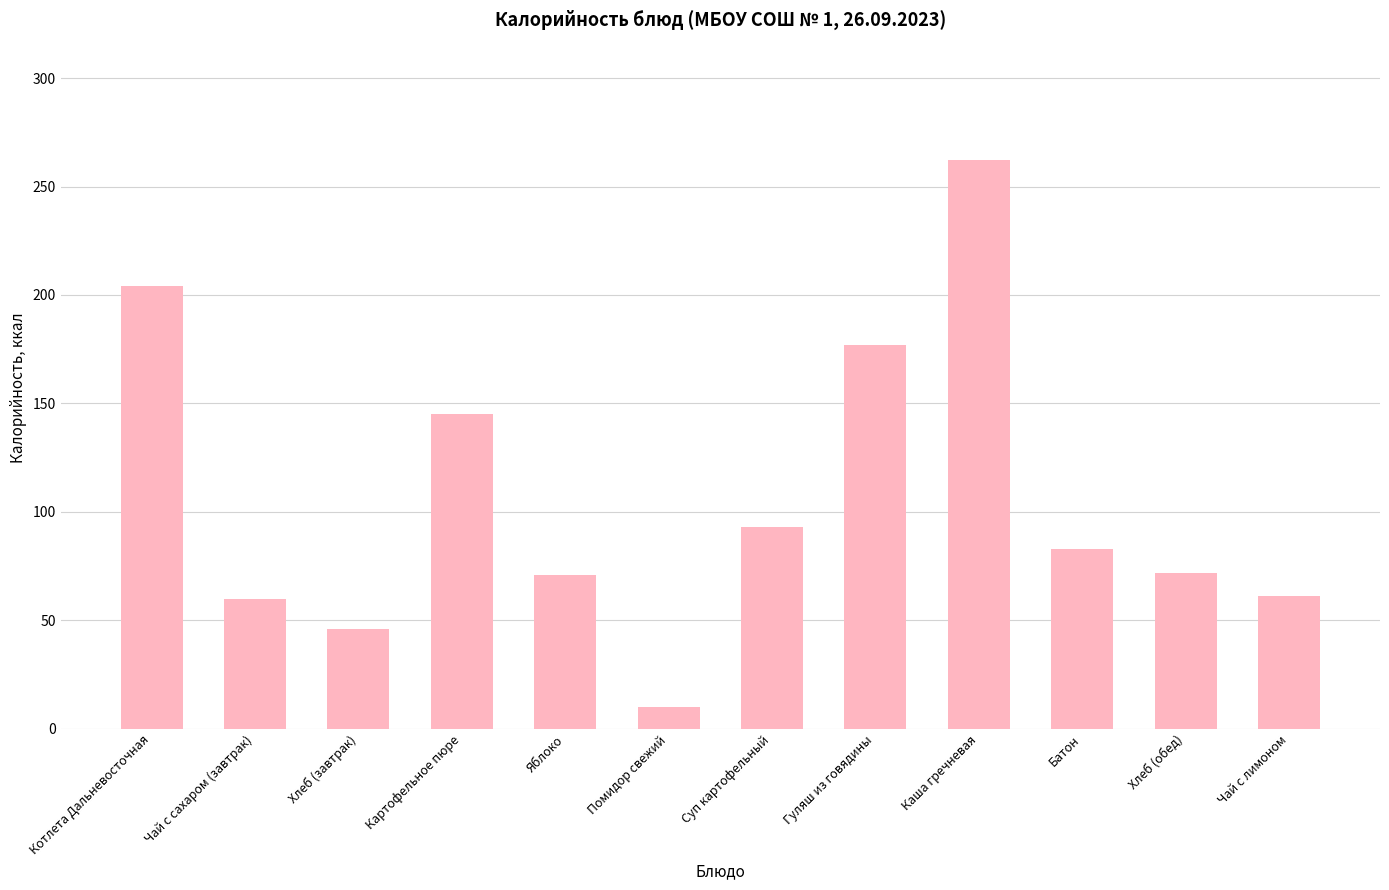

The value at Хлеб (обед) is 40. True or false?

False